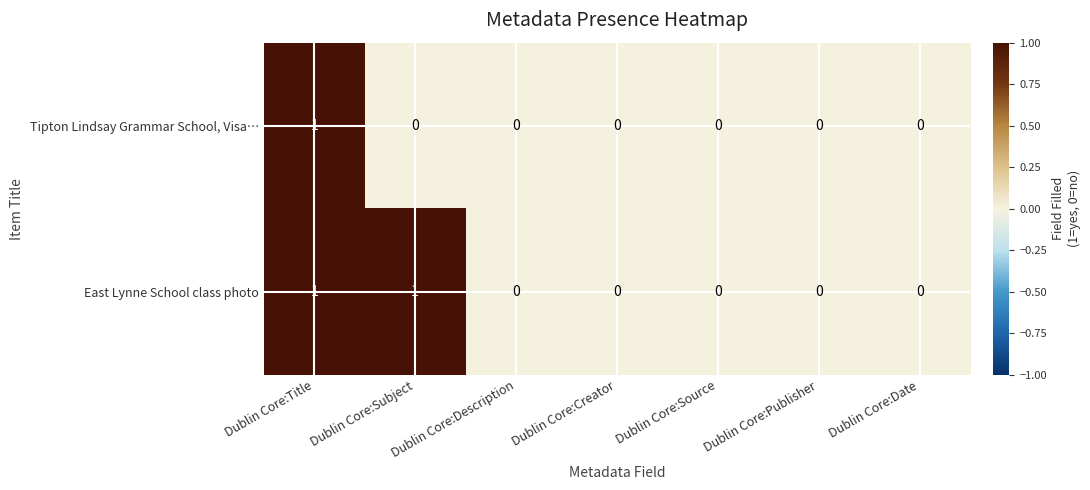

Which series has the largest total across all categories?

East Lynne School class photo